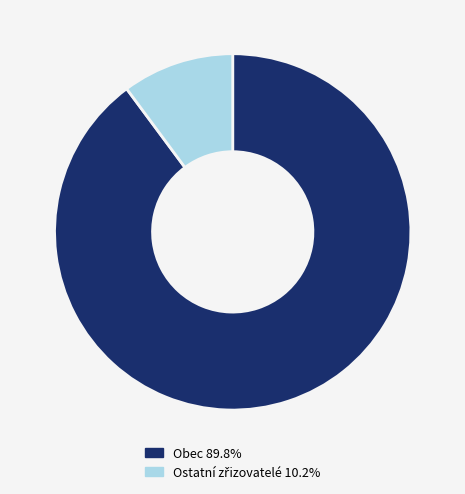

Is there any slice that represents more than half of the pie?

Yes